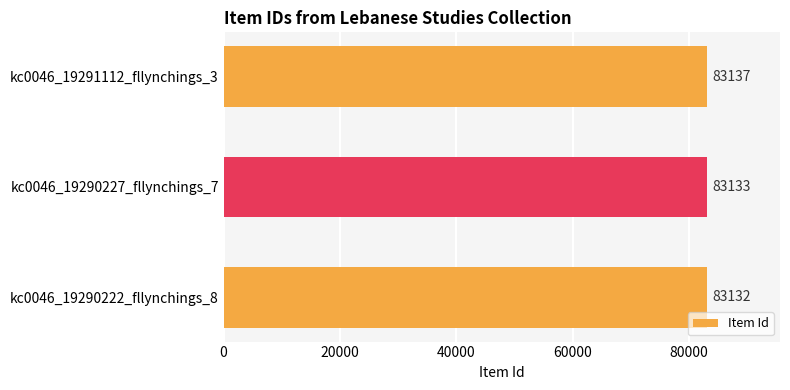

How many bars are there in total?

3